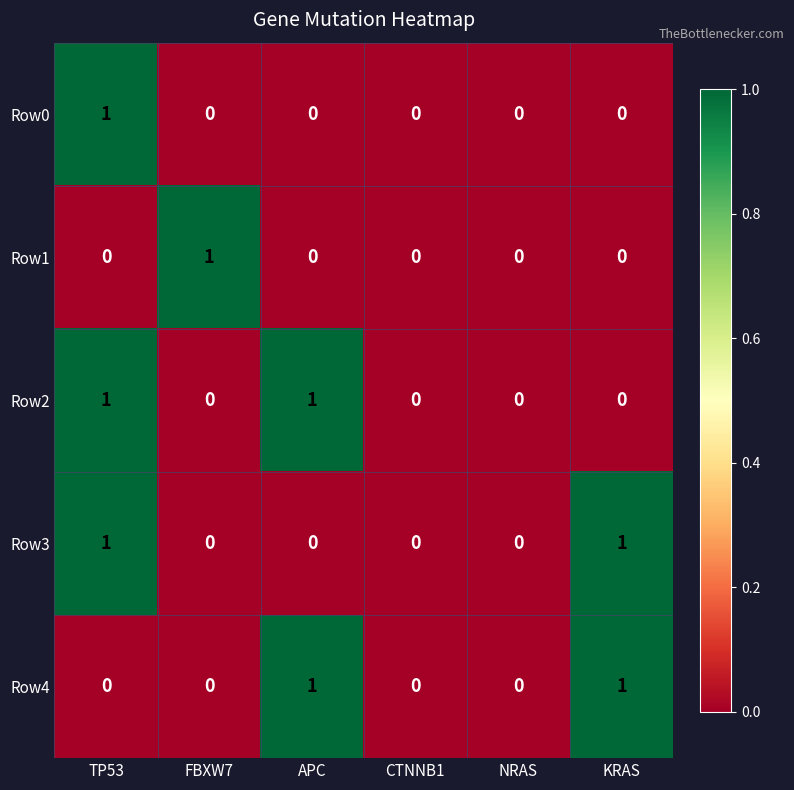

What is the maximum value shown in the chart?

1